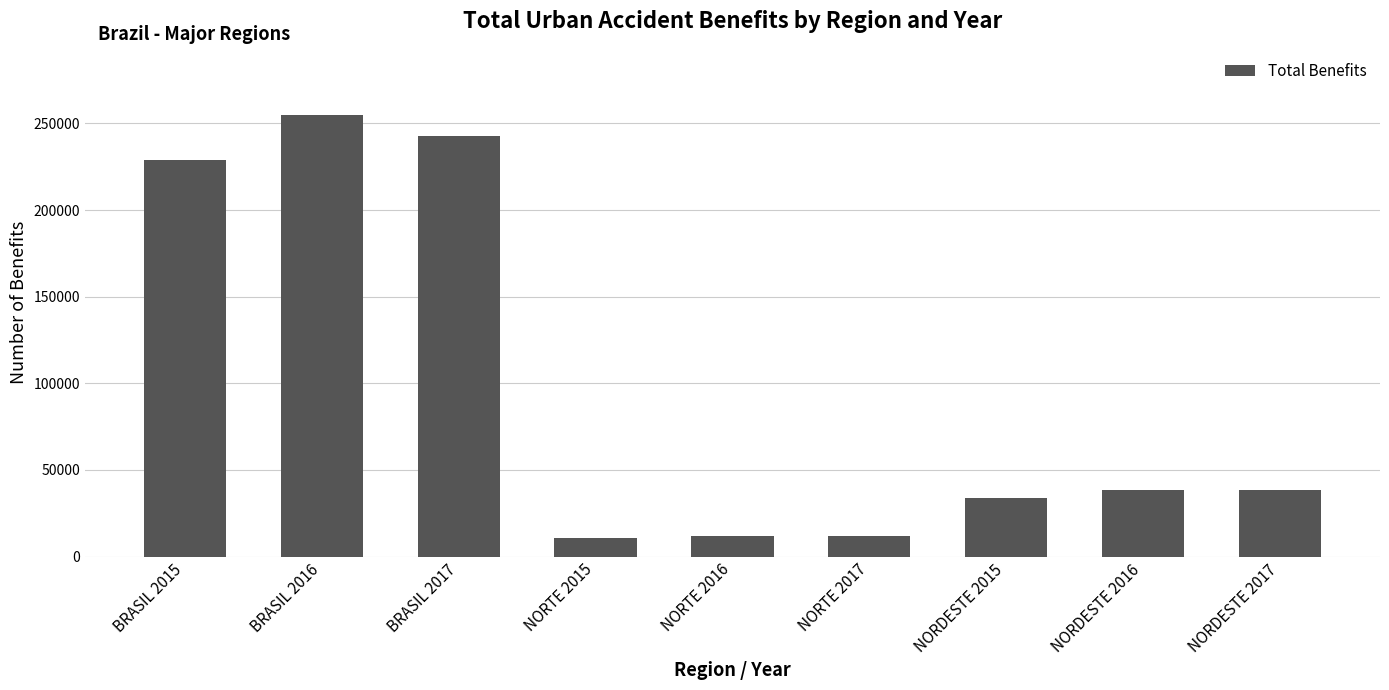

What is the smallest value displayed?

10430